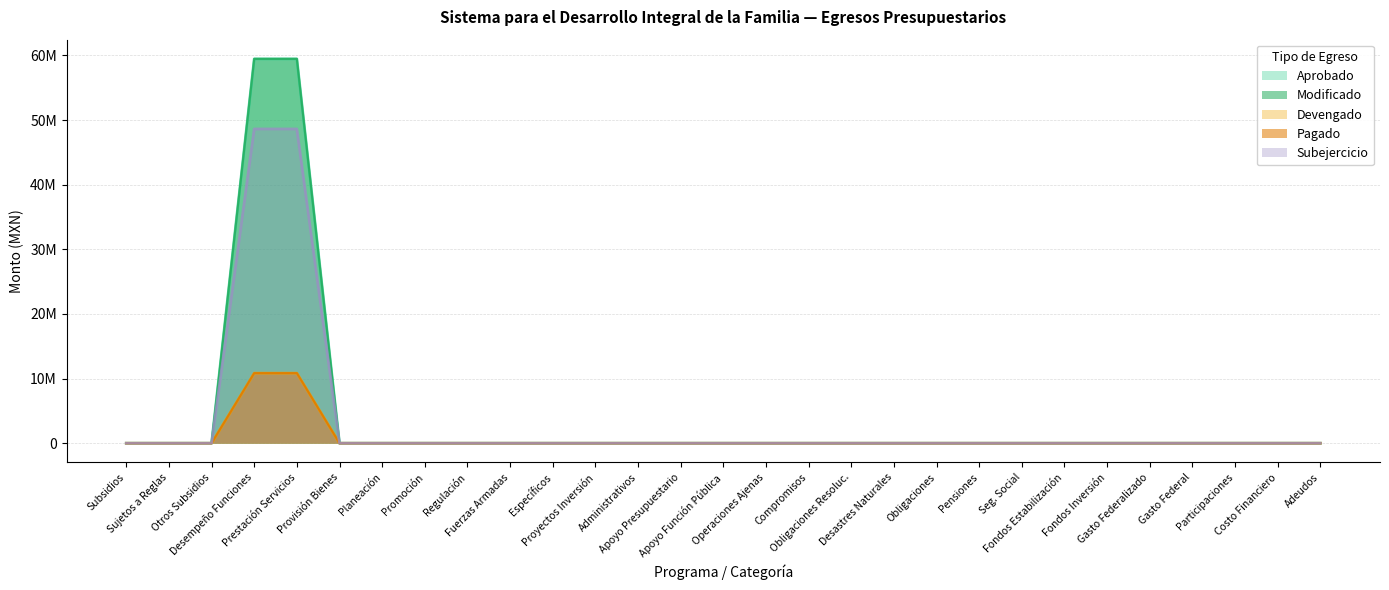

List the series in order of their peak value, lowest first.

Devengado, Pagado, Subejercicio, Aprobado, Modificado